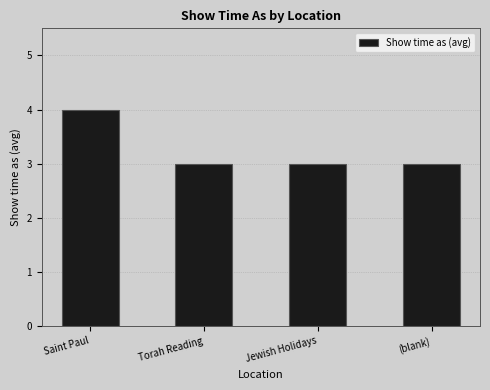

What is the label of the 3rd bar from the left?

Jewish Holidays